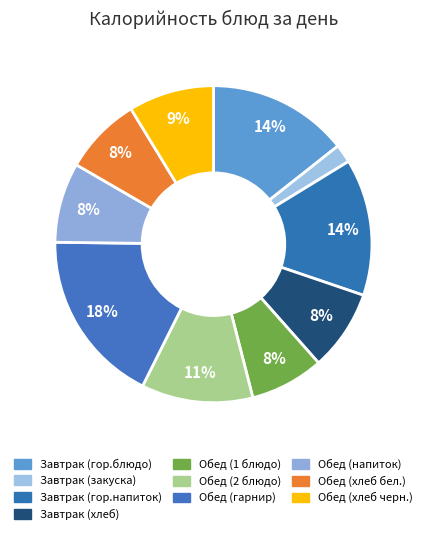

The Завтрак (закуска) slice represents 1% of the pie. True or false?

False